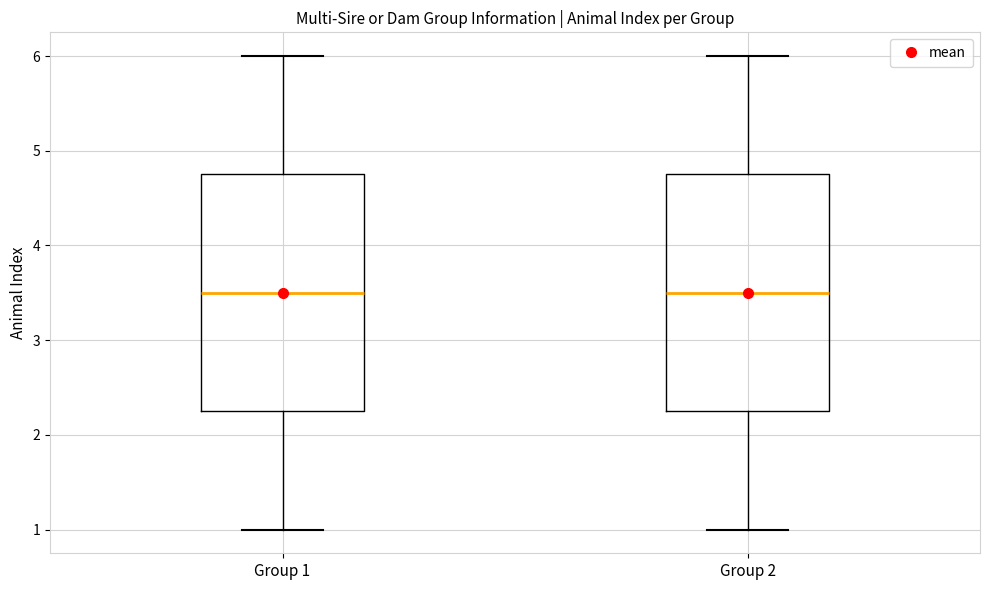

Where is the upper edge of the box for Group 1 on the y-axis? The values are not printed on the chart, so give them approximately, as read against the axis.

4.8